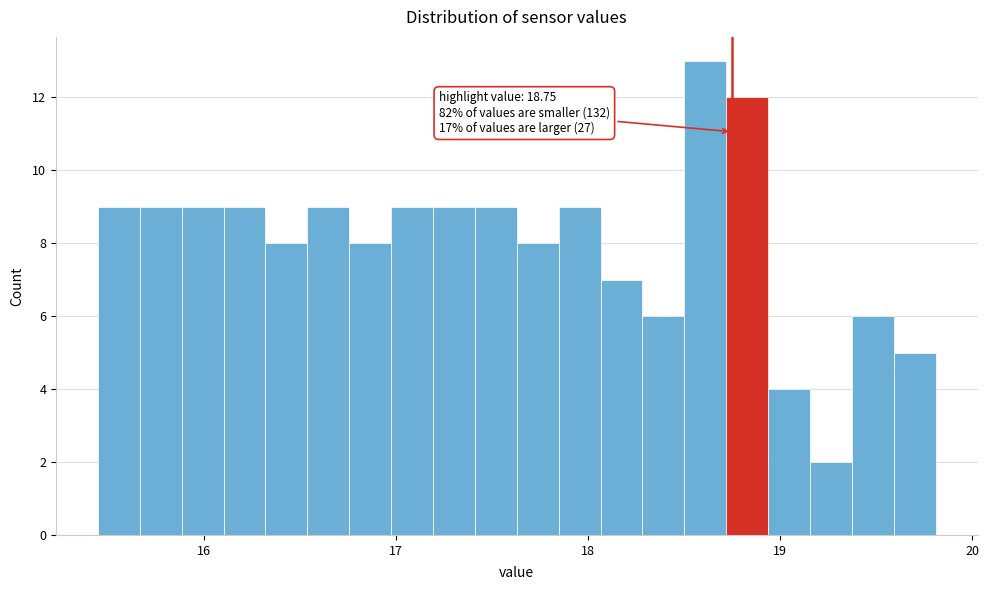

Around what value on the x-axis is the tallest bar? Give the approximate position of its centre, as read against the axis.

18.6